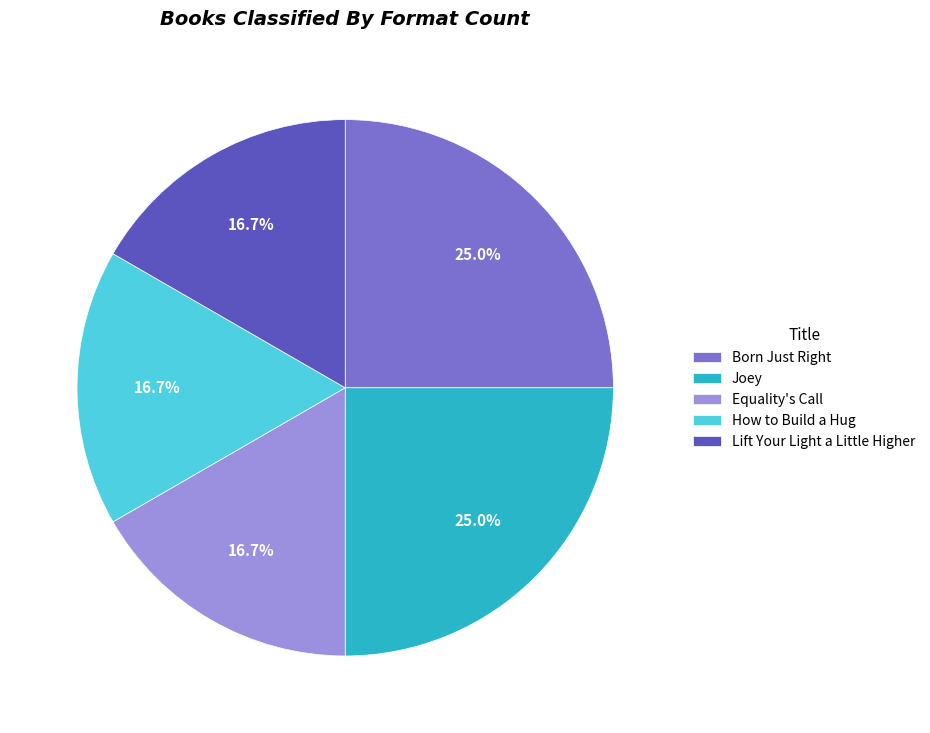

What percentage is the Joey slice, to the nearest percent?

25%